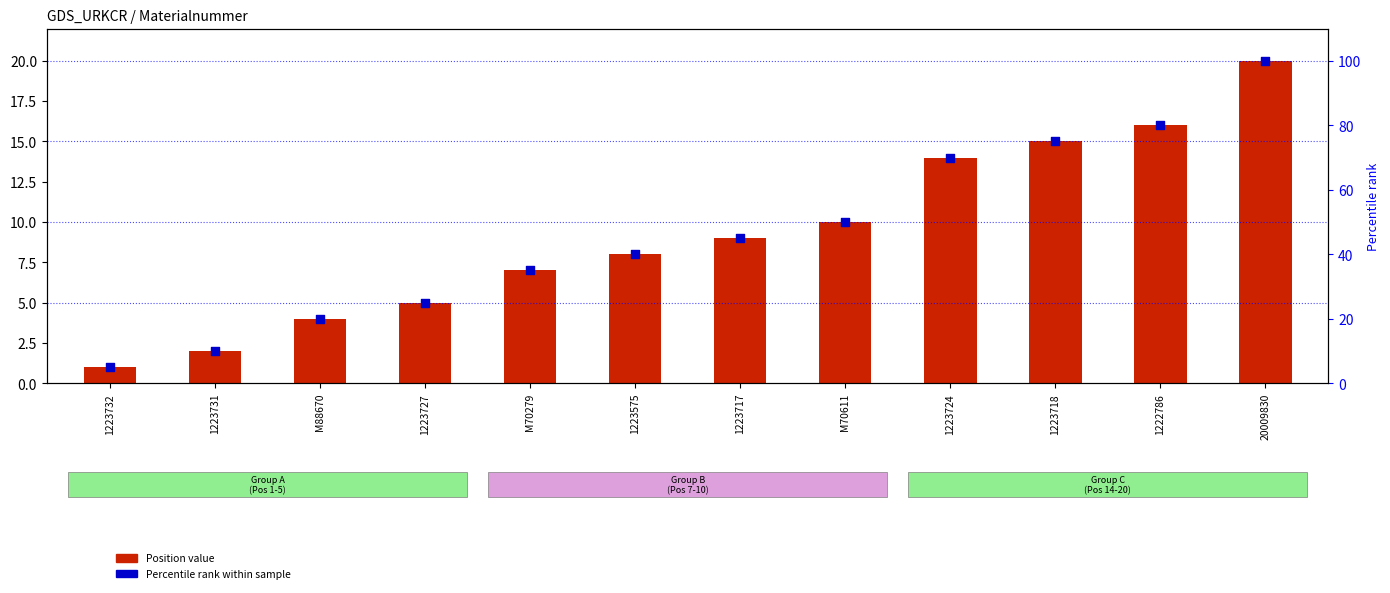

Is the value of Percentile rank at 1223575 greater than the value of Position at 1223732?

Yes